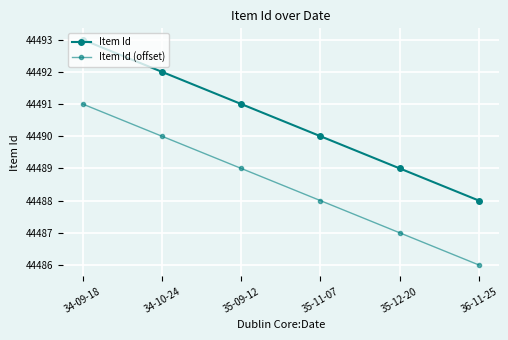

Where is Item Id (offset) nearest to the value 44488?

35-11-07